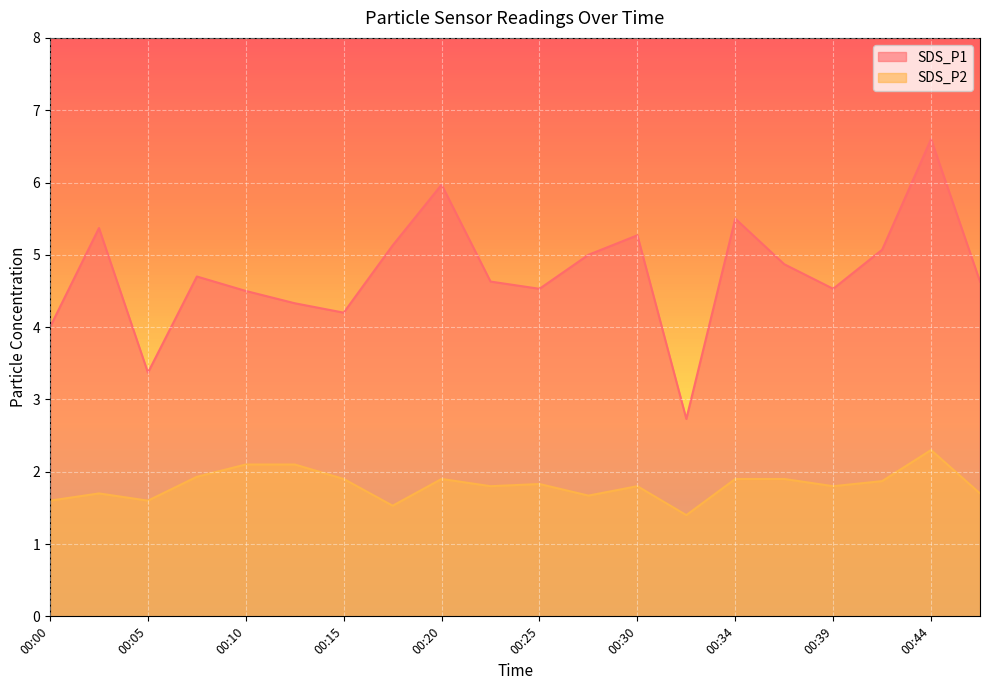

At which category is the sum across all series the highest?

00:44